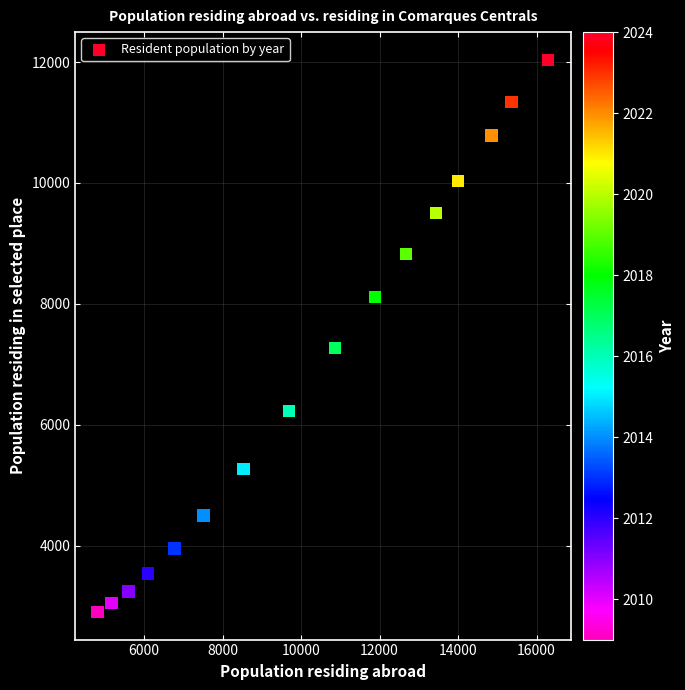

What is the range of X values (max minus min)?

11474